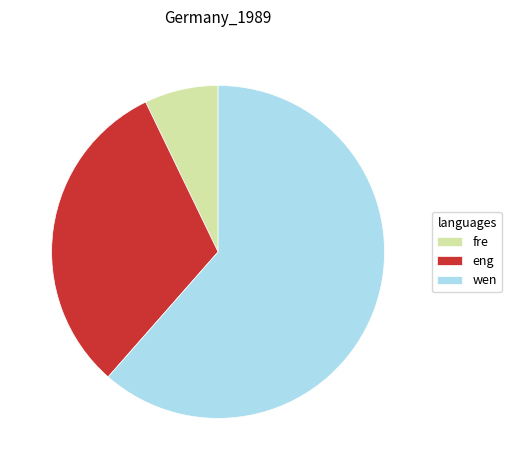

Which slice is the largest?

wen